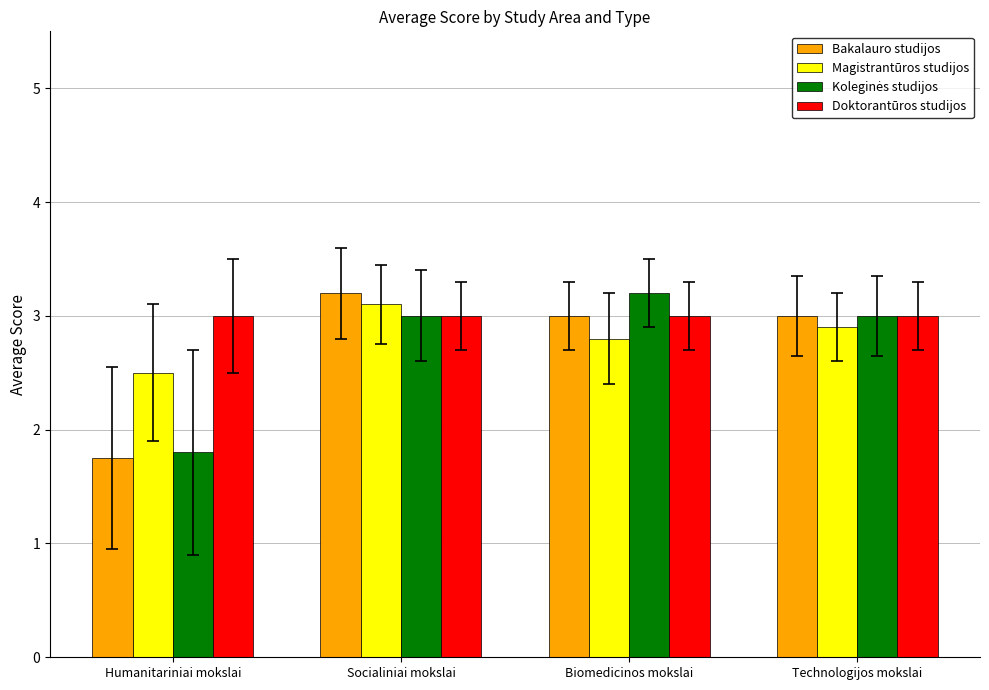

The value of Doktorantūros studijos at Biomedicinos mokslai is 3.0. True or false?

True